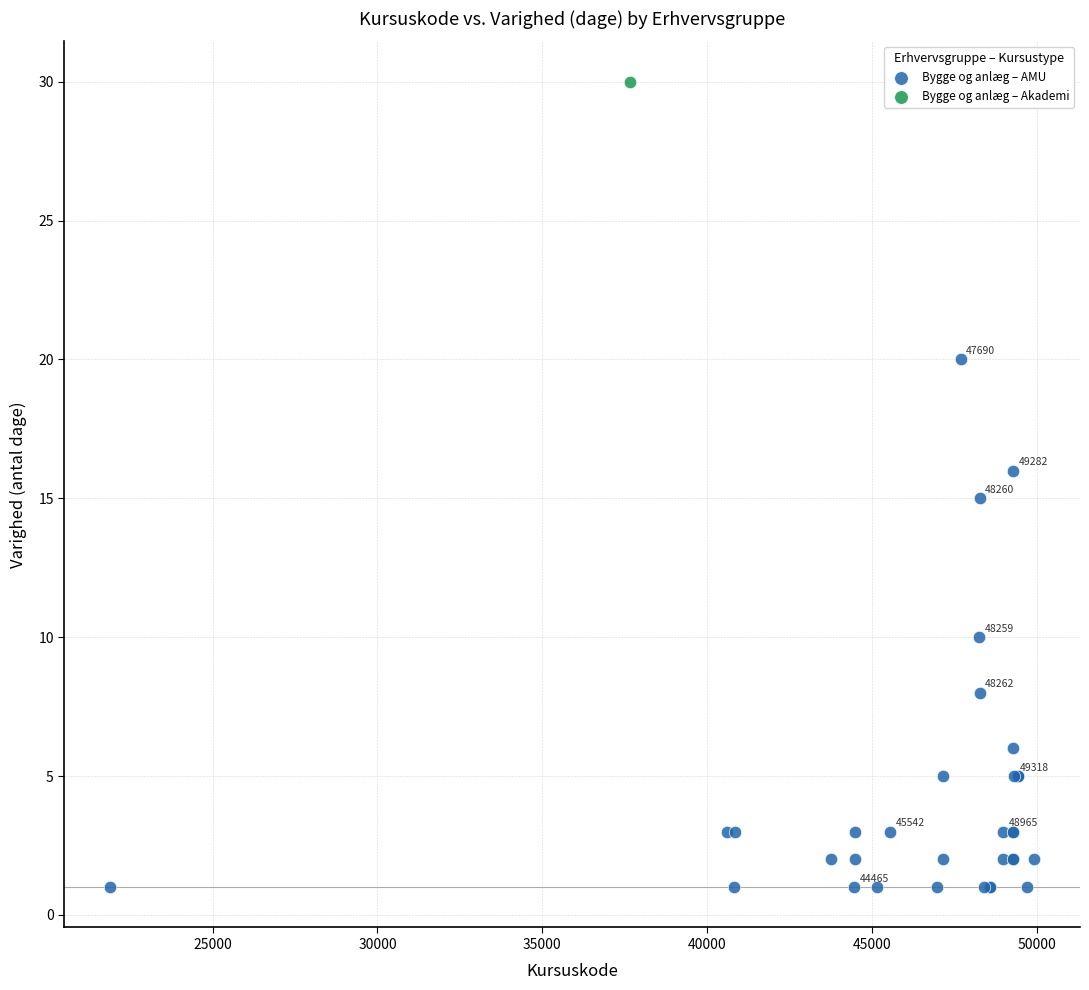

What are all the series names shown in the legend?

Bygge og anlæg – AMU, Bygge og anlæg – Akademi